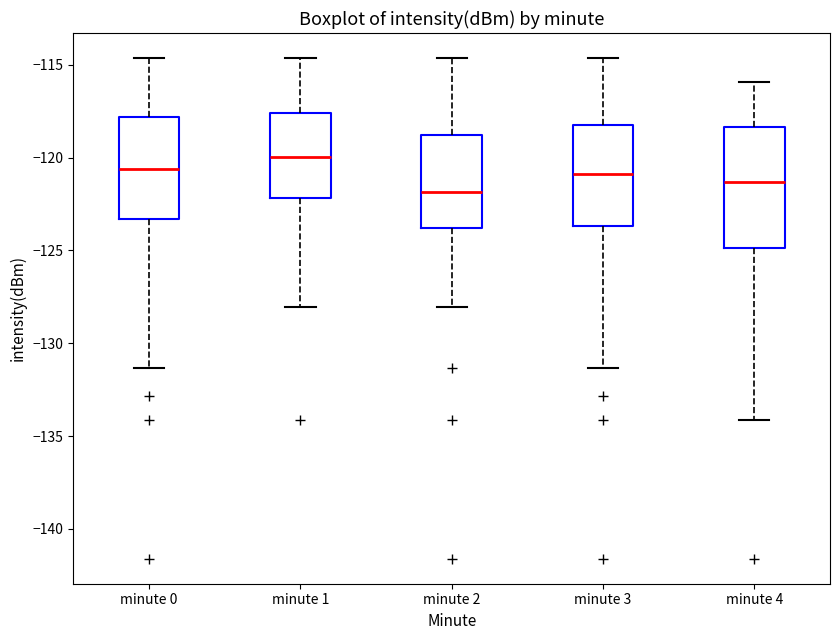

Reading left to right, read every box against the y-axis: the position of its median line, the range the box covers, and the ends of its whiskers. The values are not printed on the chart, so give them approximately, as read against the axis.

minute 0: median -120.5, box -123.5 to -118.0, whiskers -131.5 to -114.5
minute 1: median -120.0, box -122.0 to -117.5, whiskers -128.0 to -114.5
minute 2: median -122.0, box -124.0 to -119.0, whiskers -128.0 to -114.5
minute 3: median -121.0, box -123.5 to -118.5, whiskers -131.5 to -114.5
minute 4: median -121.5, box -125.0 to -118.5, whiskers -134.0 to -116.0